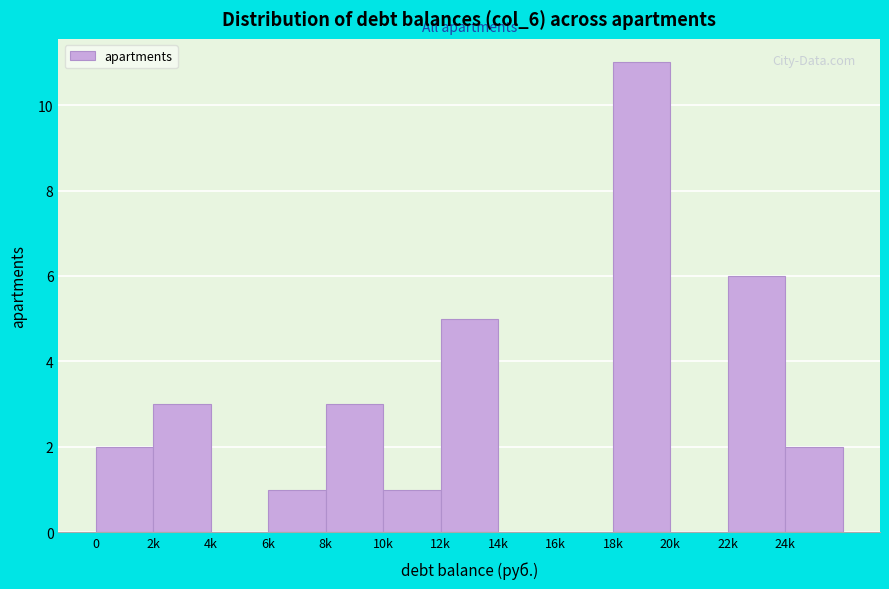

Reading right to left, transcribe all the data shown in this chart.

24k=2	22k=6	20k=0	18k=11	16k=0	14k=0	12k=5	10k=1	8k=3	6k=1	4k=0	2k=3	0=2